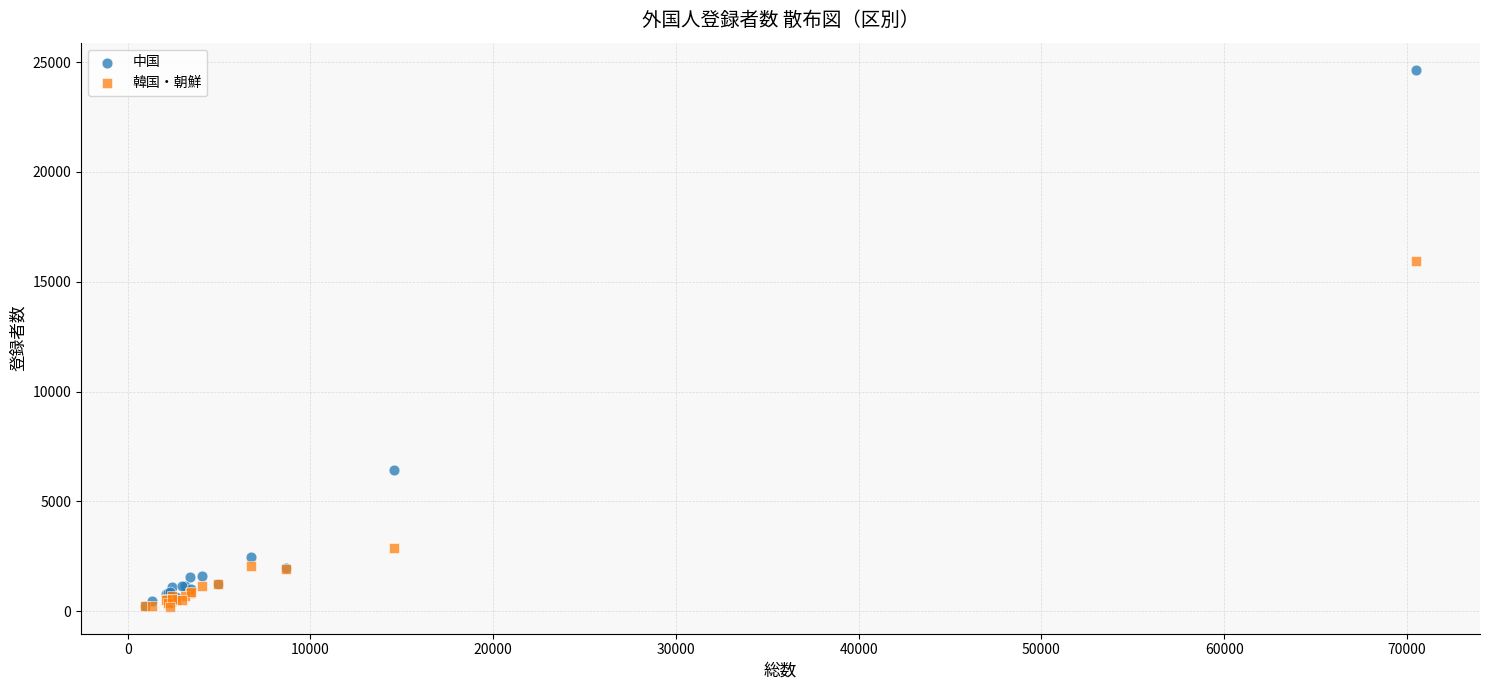

In the 中国 series, what Y value is closest to 12457?

6434